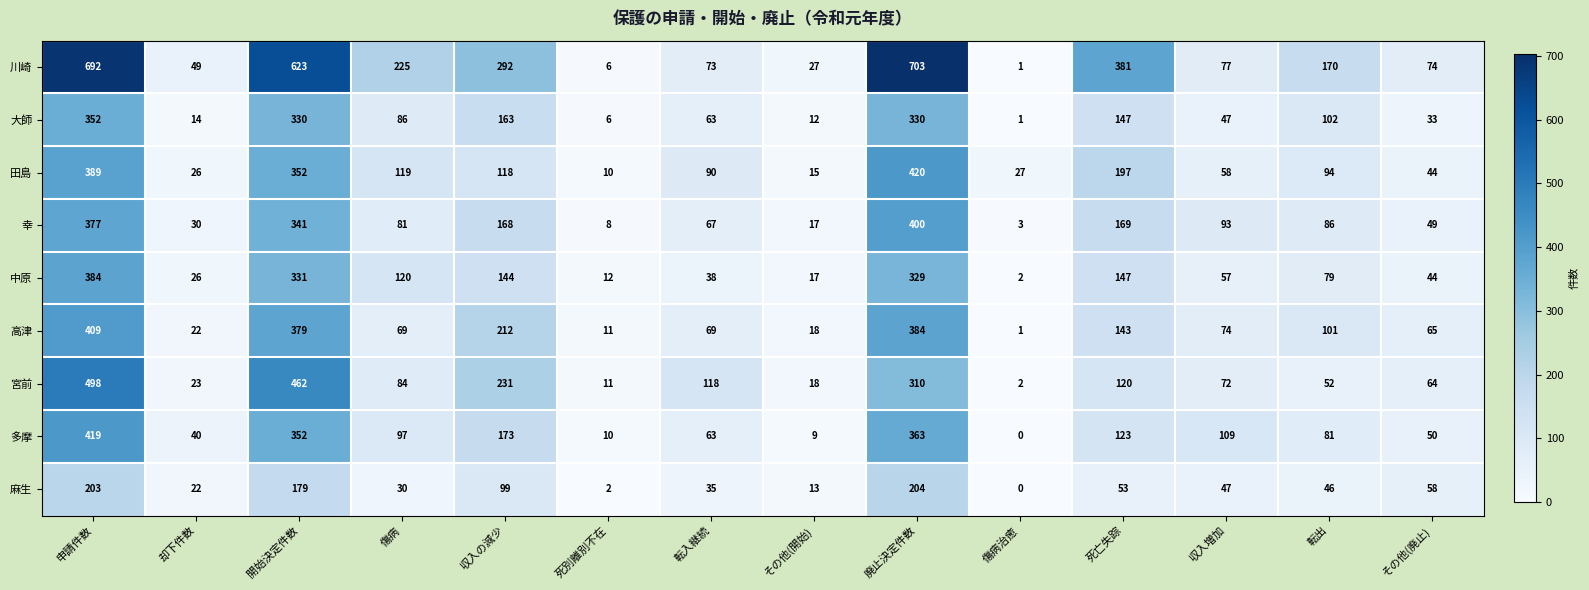

What is the difference between the highest and lowest values at 収入の減少?

193